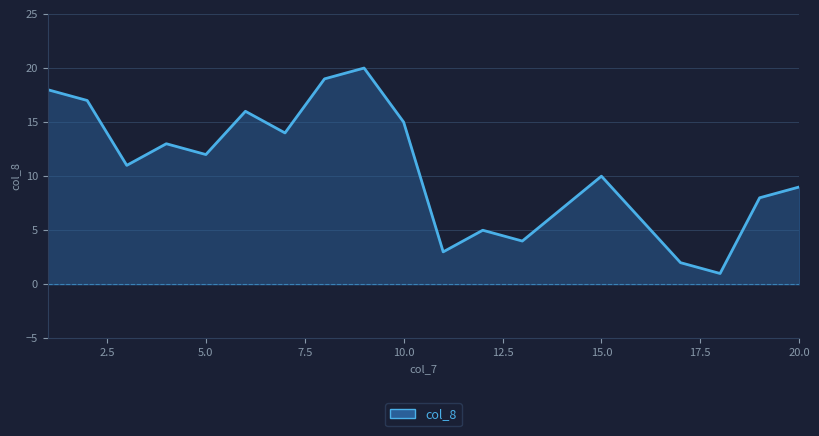

What is the smallest value displayed?

1